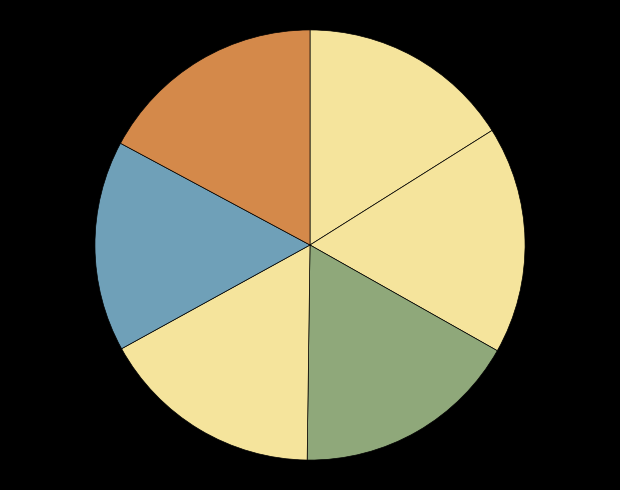

How many segments does this pie chart have?

6